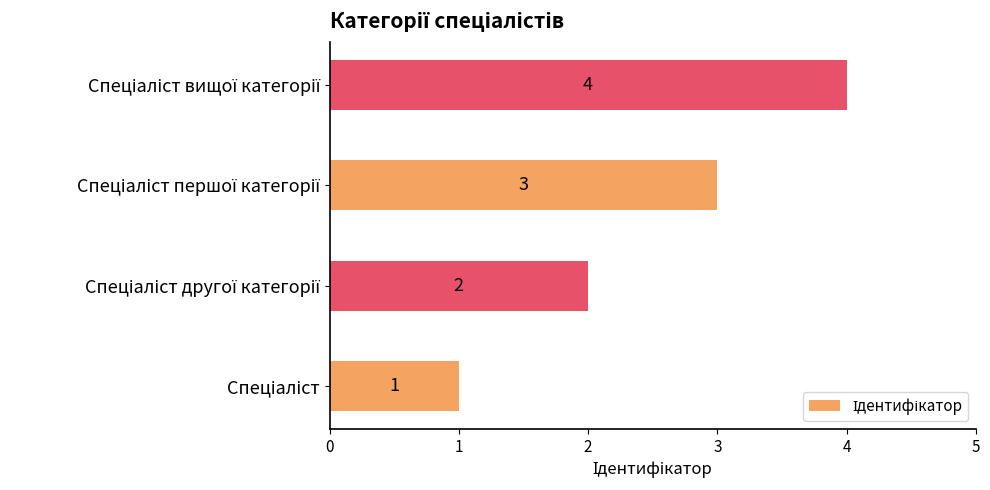

How many data points does each series have?

4